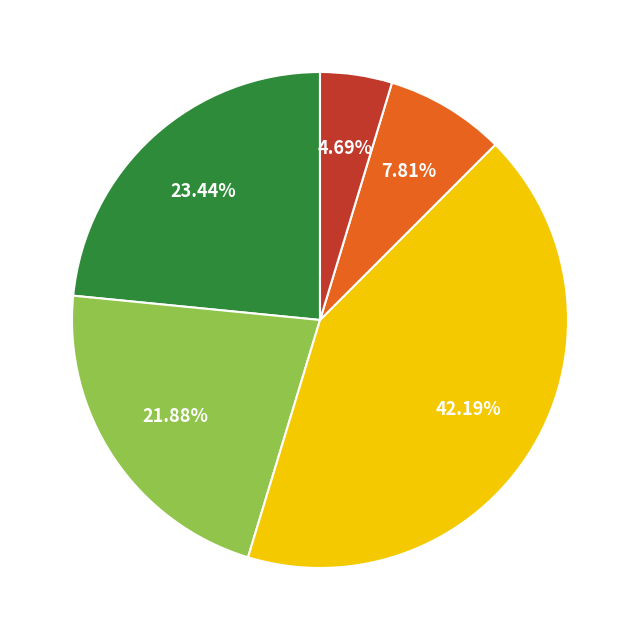

How many segments does this pie chart have?

5